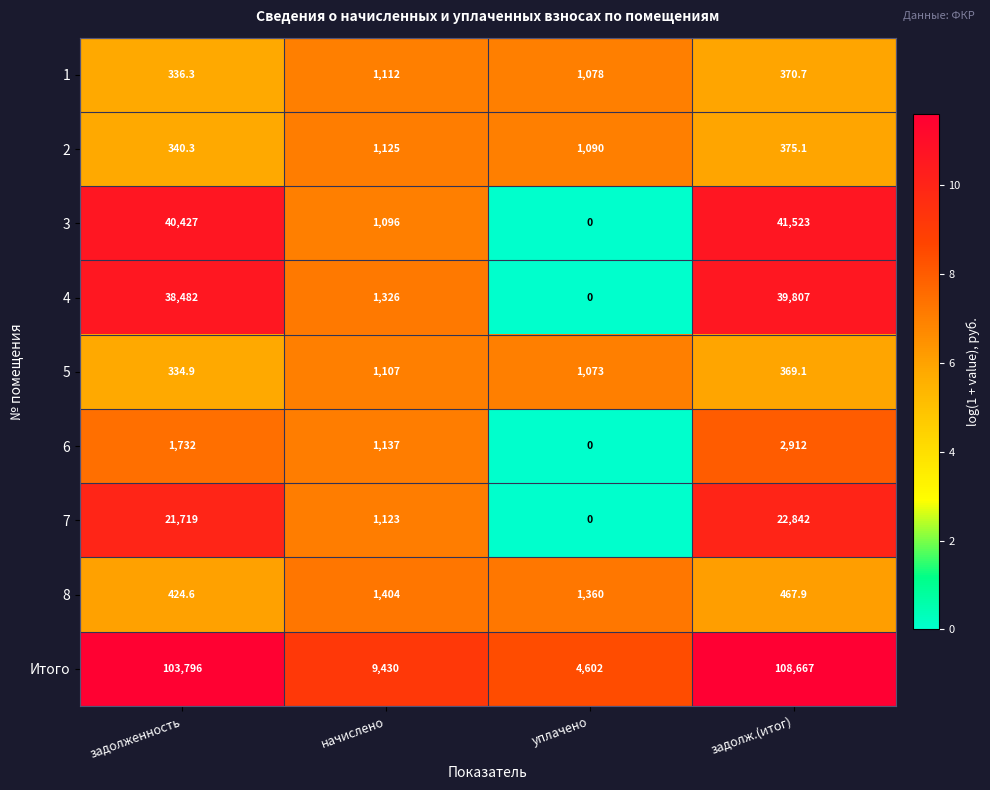

Which category has the highest value in the 2 series?

начислено